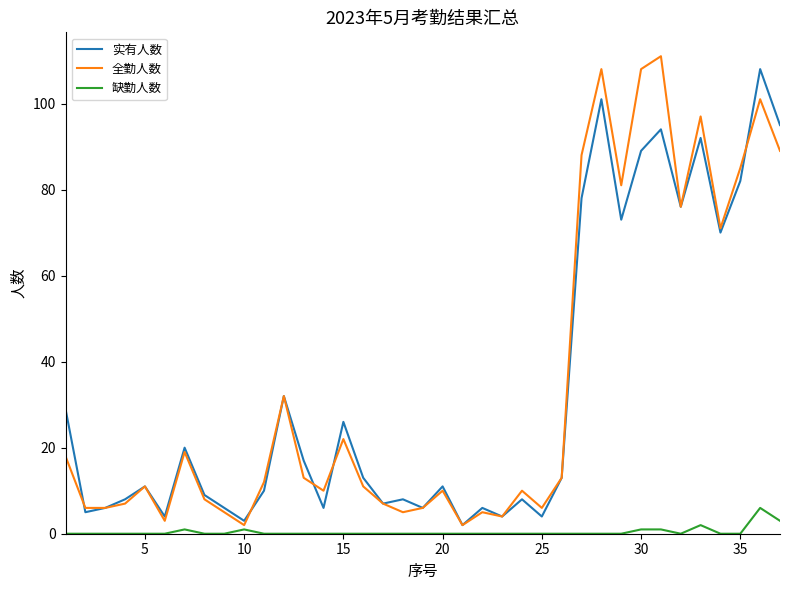

How many interior local peaks does the 全勤人数 series have?

11